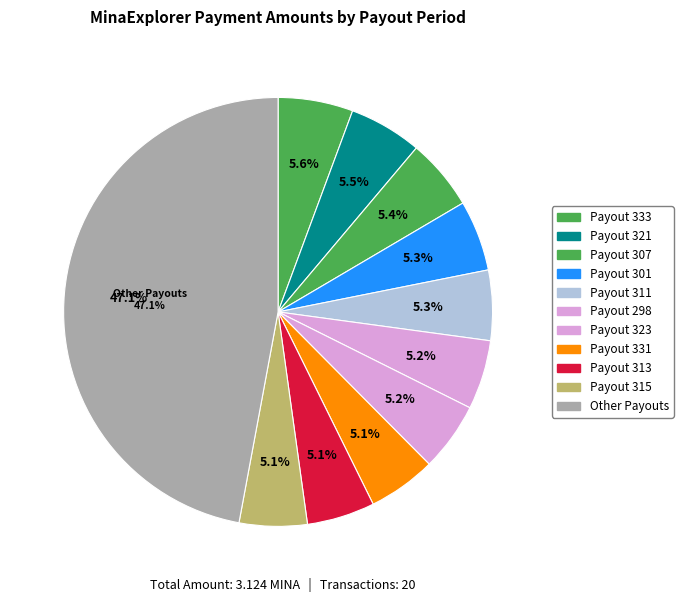

What percentage do Payout 319 and Payout 327 together represent?

9.4%